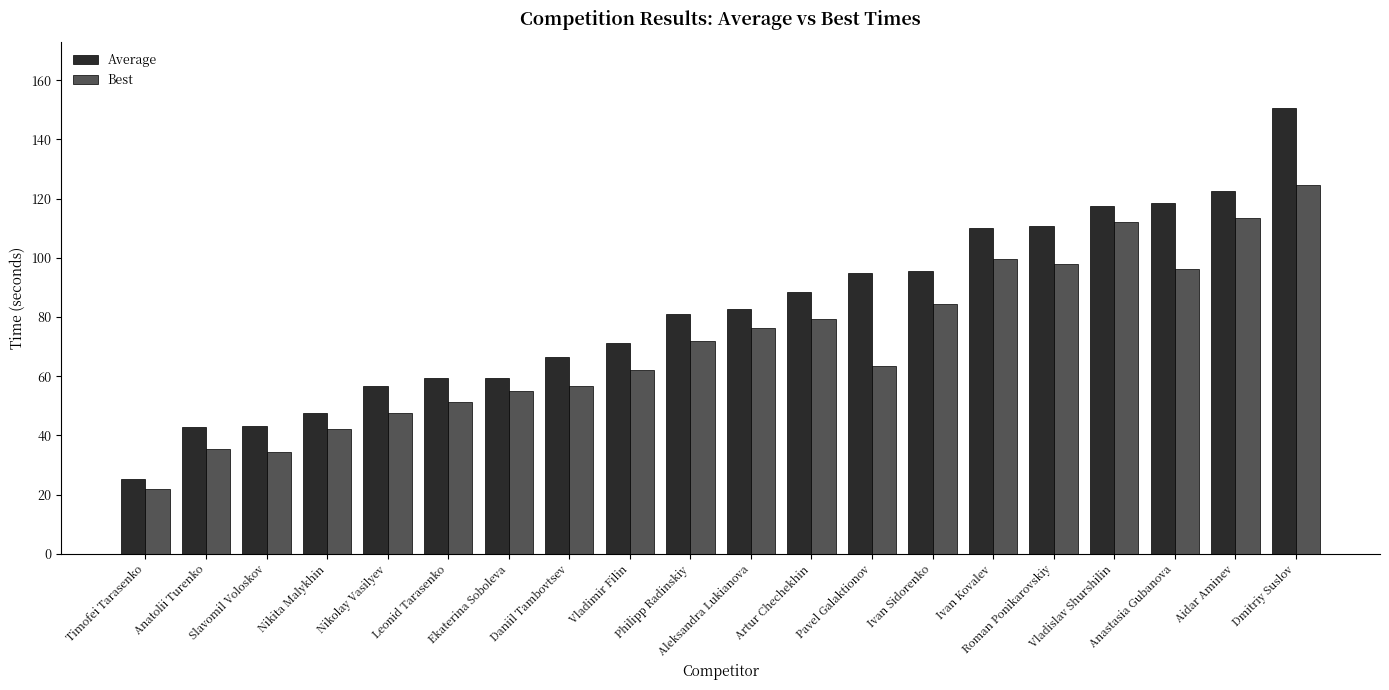

Are the bars grouped side by side (vs. stacked)?

Yes